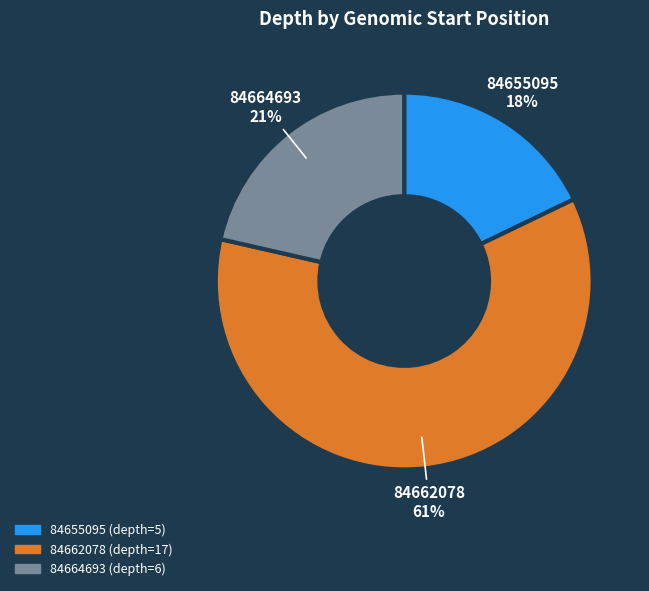

Between 84662078 and 84664693, which is larger?

84662078